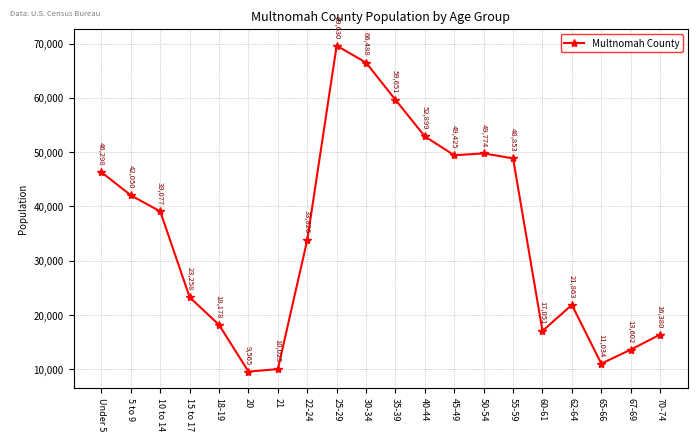

How many lines are shown in the chart?

1